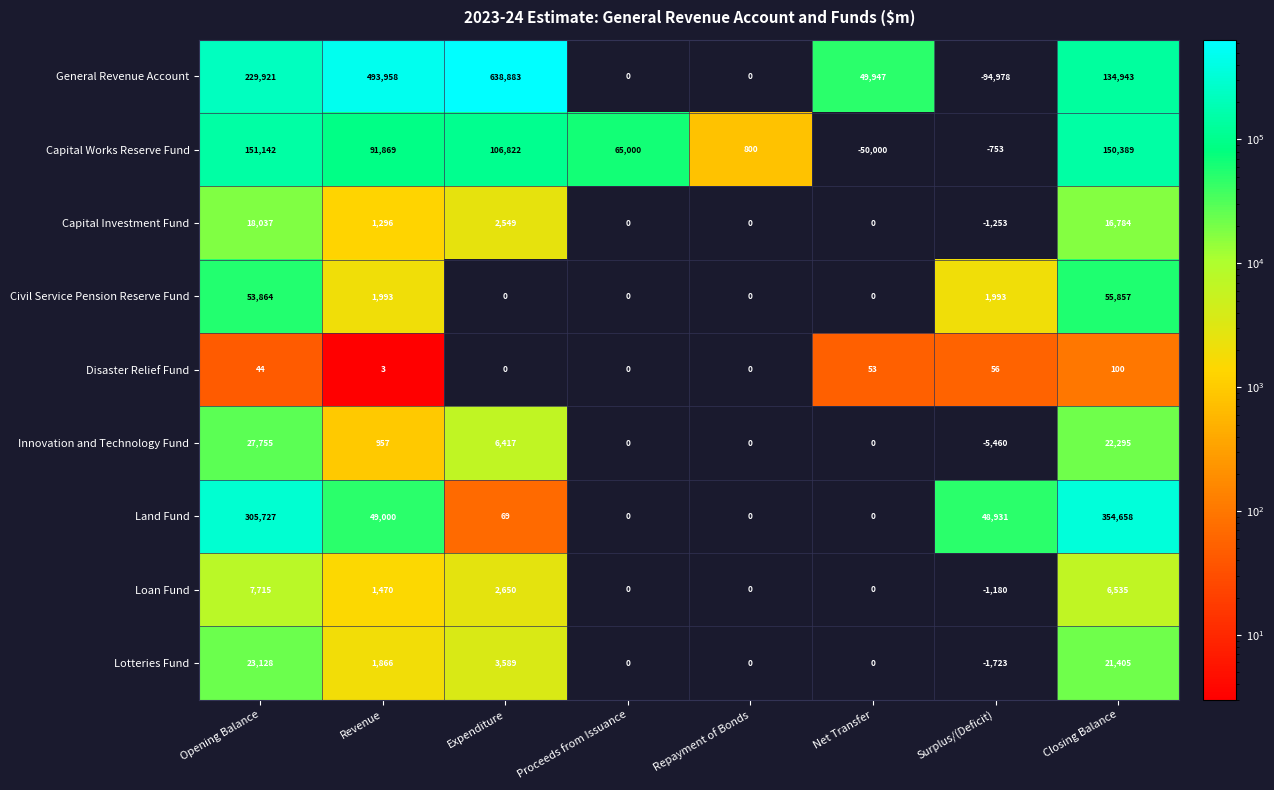

At how many categories does at least one series exceed 223832?

4